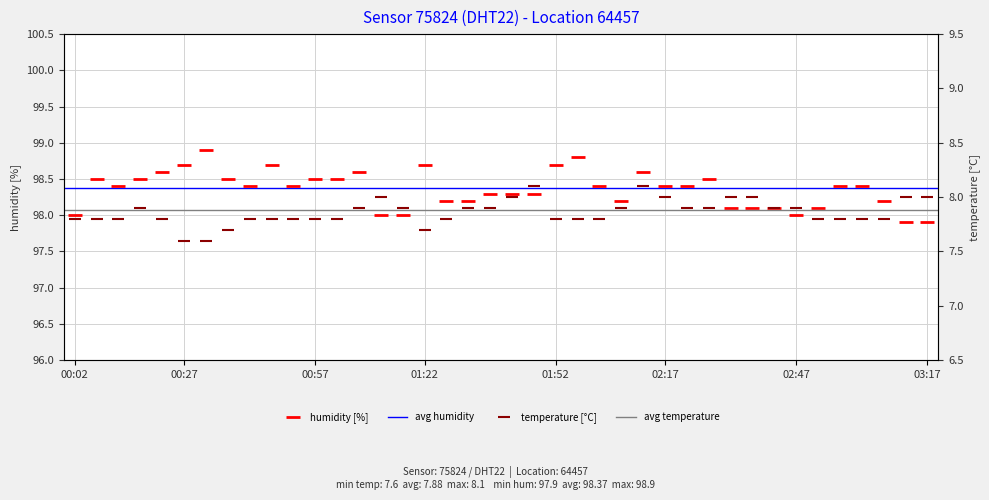

True or false: humidity has more than 0 points higher than both neighbors.

True